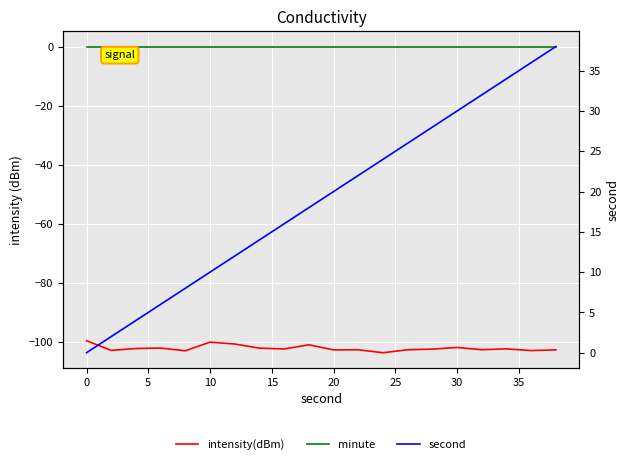

What is the maximum value shown in the chart?

38.0